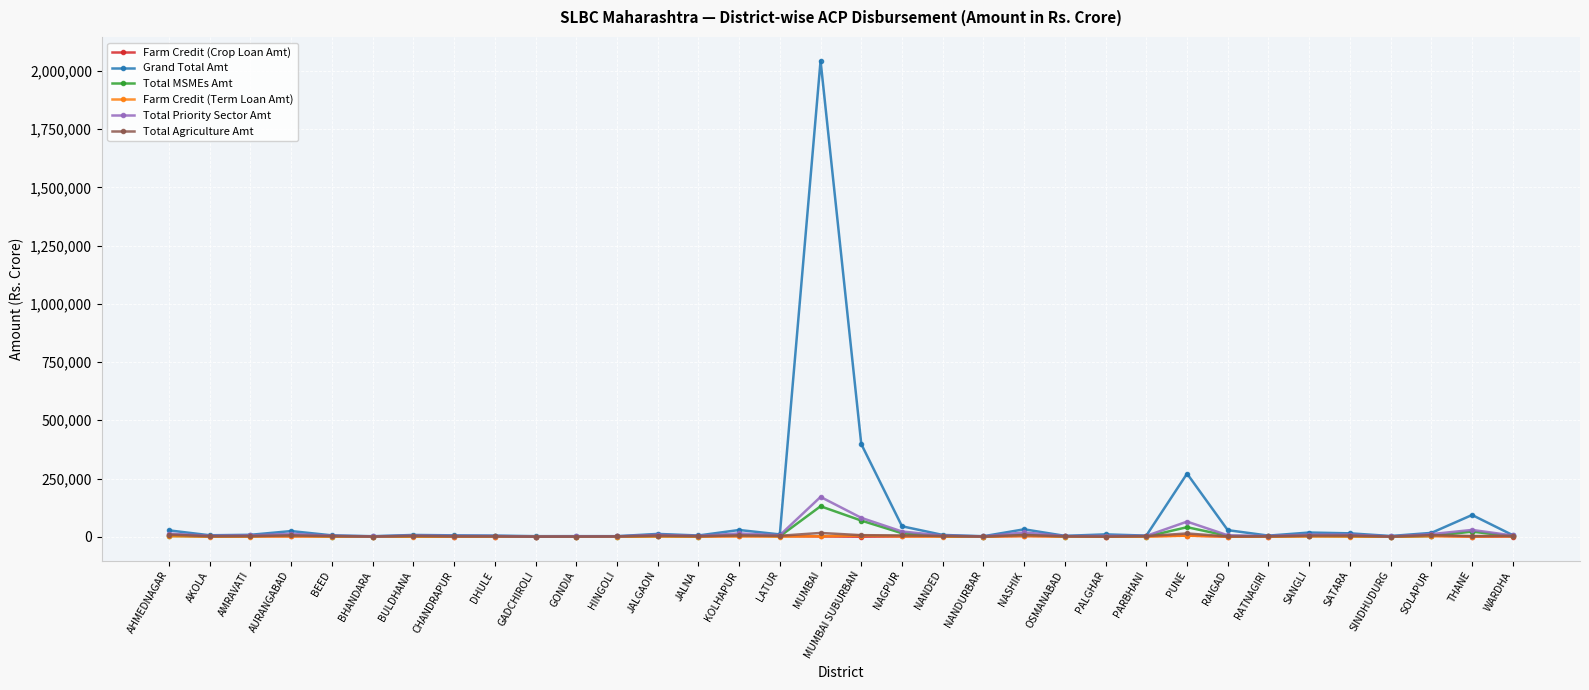

What is the greatest value displayed?

2043377.5